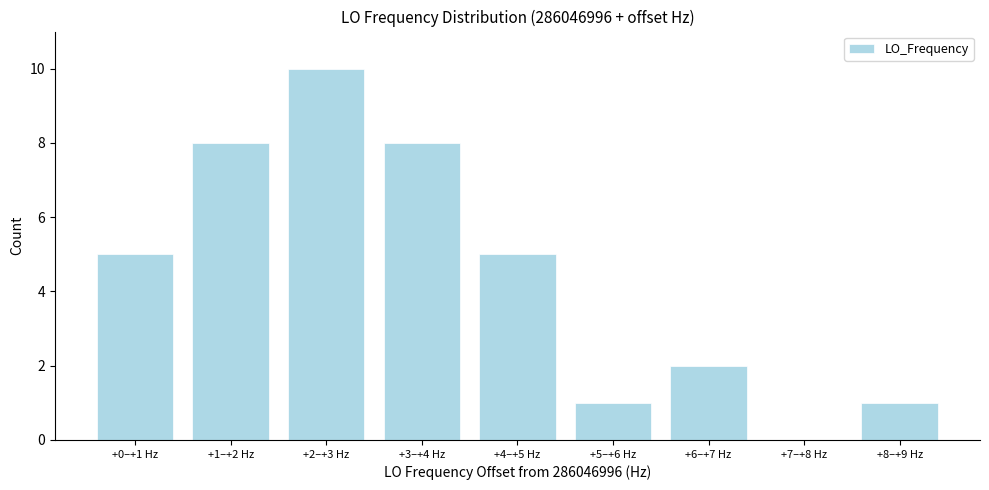

Reading left to right, extract all data points from this chart.

+0–+1 Hz=5	+1–+2 Hz=8	+2–+3 Hz=10	+3–+4 Hz=8	+4–+5 Hz=5	+5–+6 Hz=1	+6–+7 Hz=2	+7–+8 Hz=0	+8–+9 Hz=1